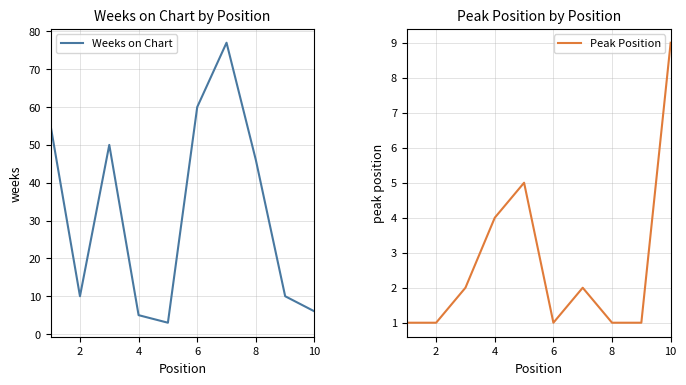

Is it true that Peak Position equals 3 at 4?

False